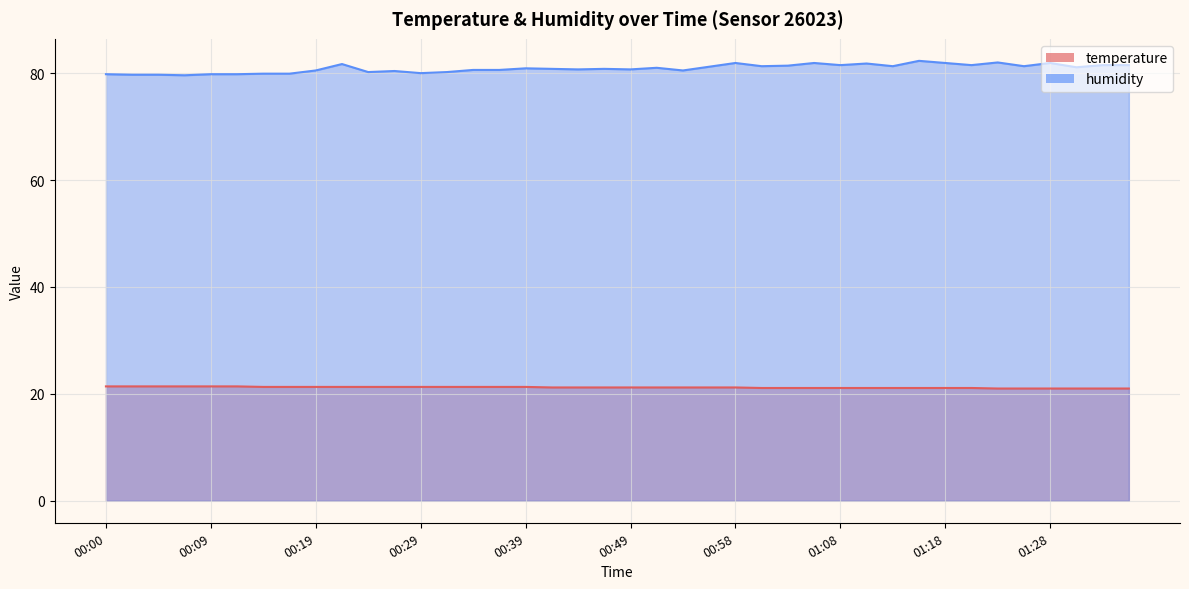

What is the label of the 21st point from the left?

00:49